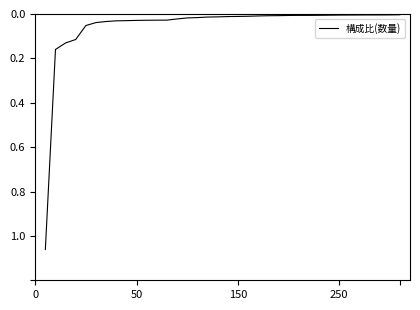

Does the chart have visible grid lines?

No